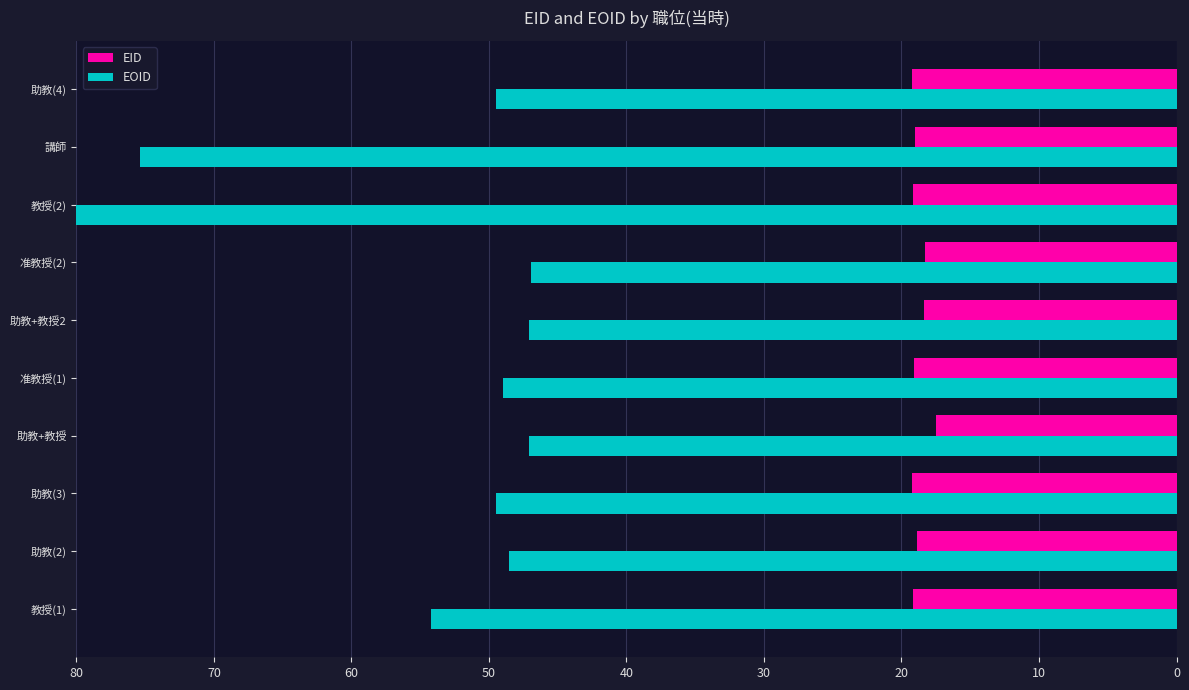

How many categories are shown in the chart?

10